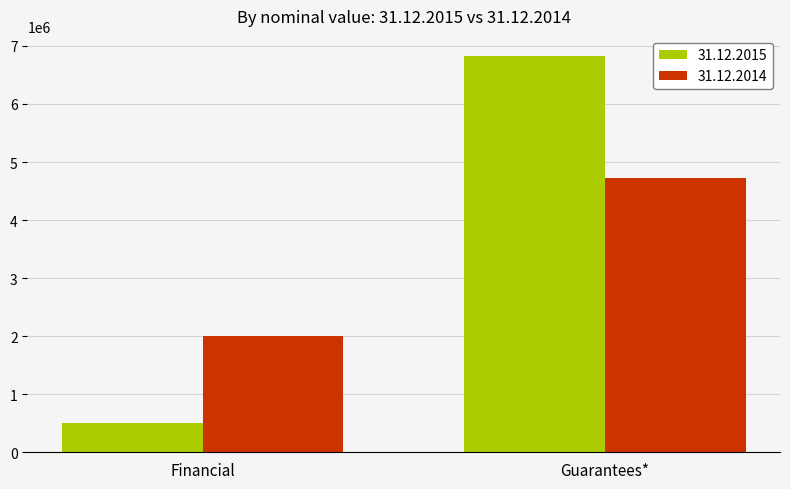

What is the sum of all 31.12.2014 values?

6730424